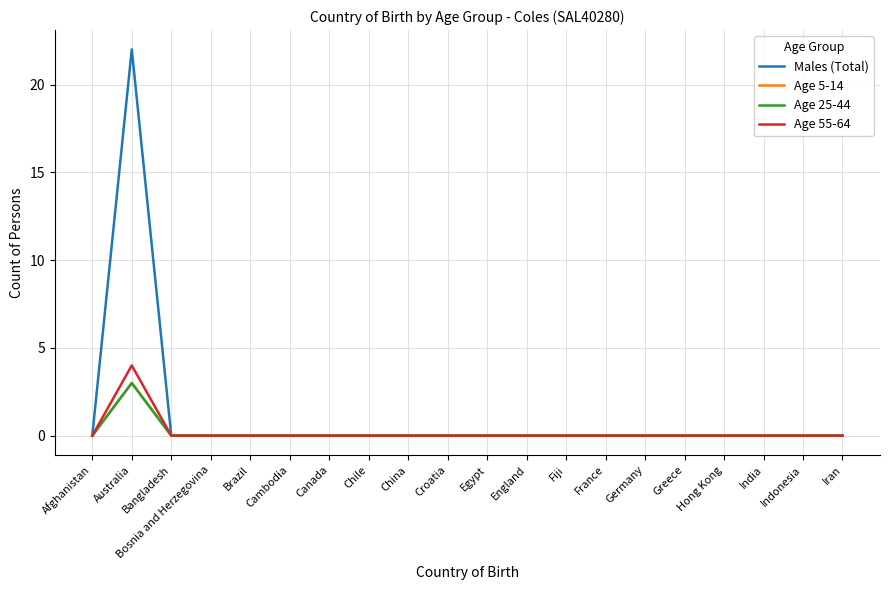

List the series in order of their peak value, highest first.

Males (Total), Age 55-64, Age 5-14, Age 25-44